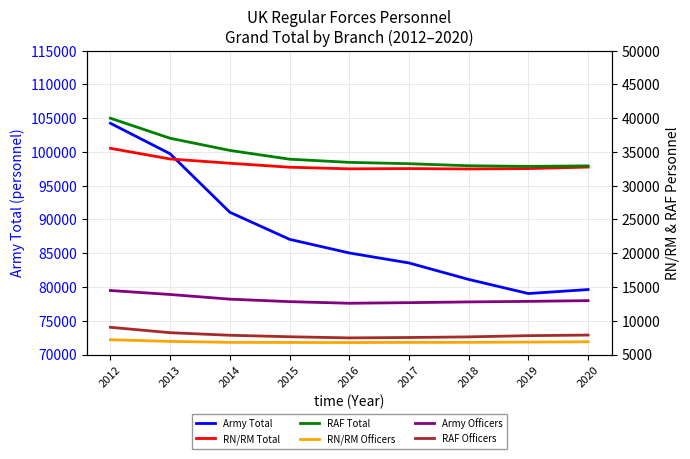

What is the sum of all Army Officers values?

118310